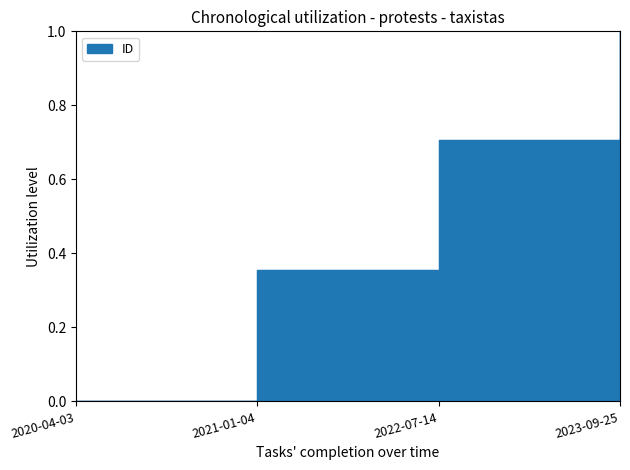

What position from the right is 2023-09-25?

1